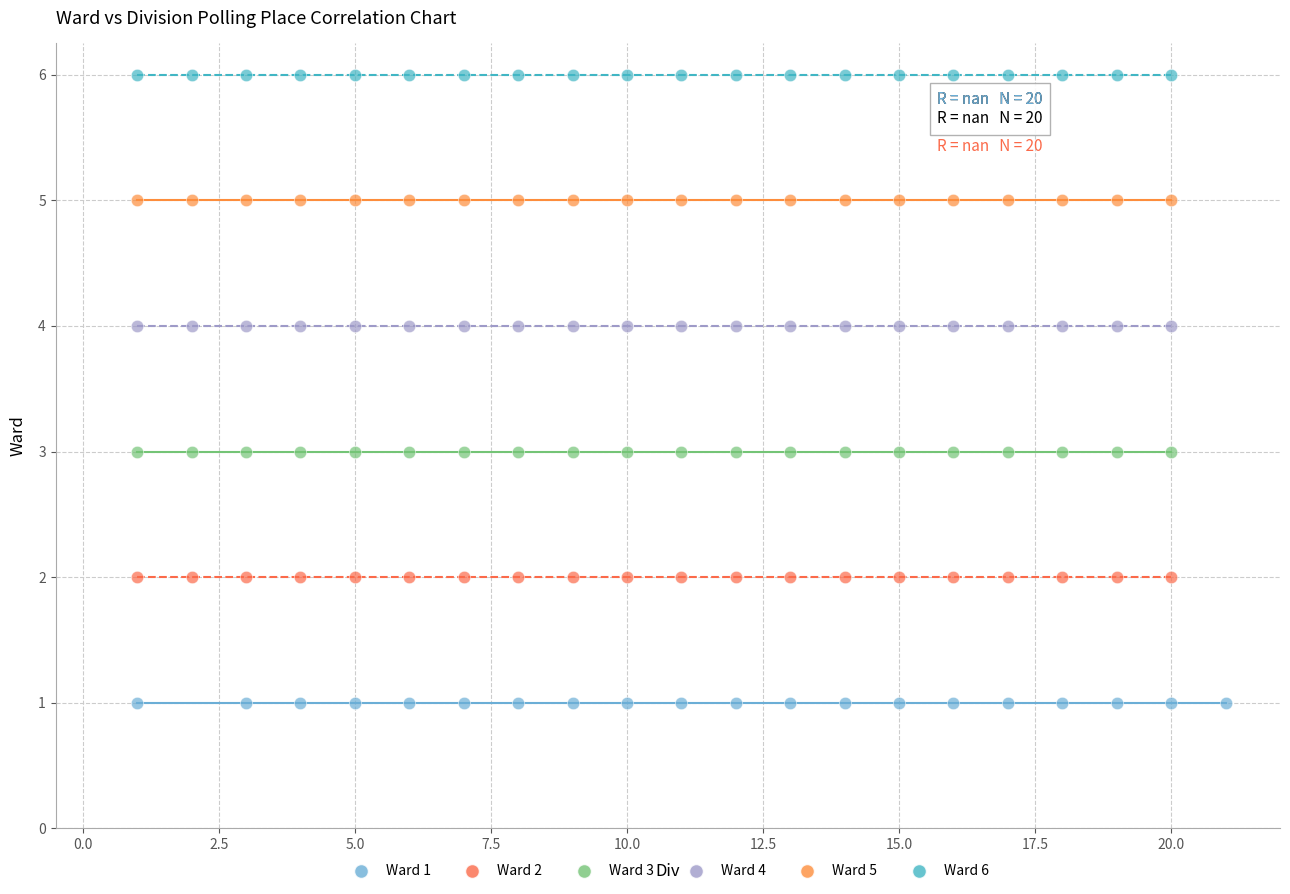

Which series reaches the maximum Y coordinate?

Ward 6